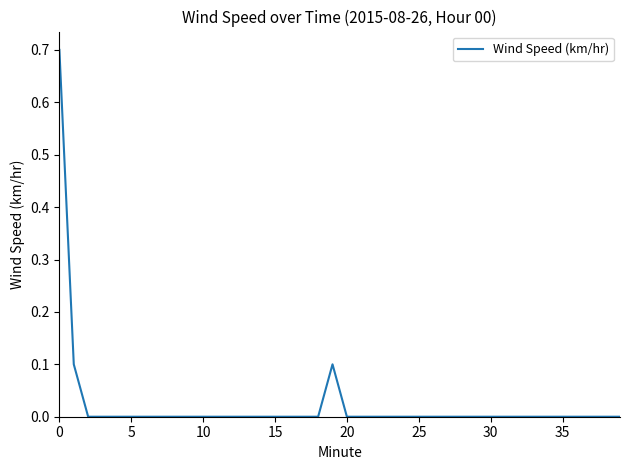

Does the chart have visible grid lines?

No